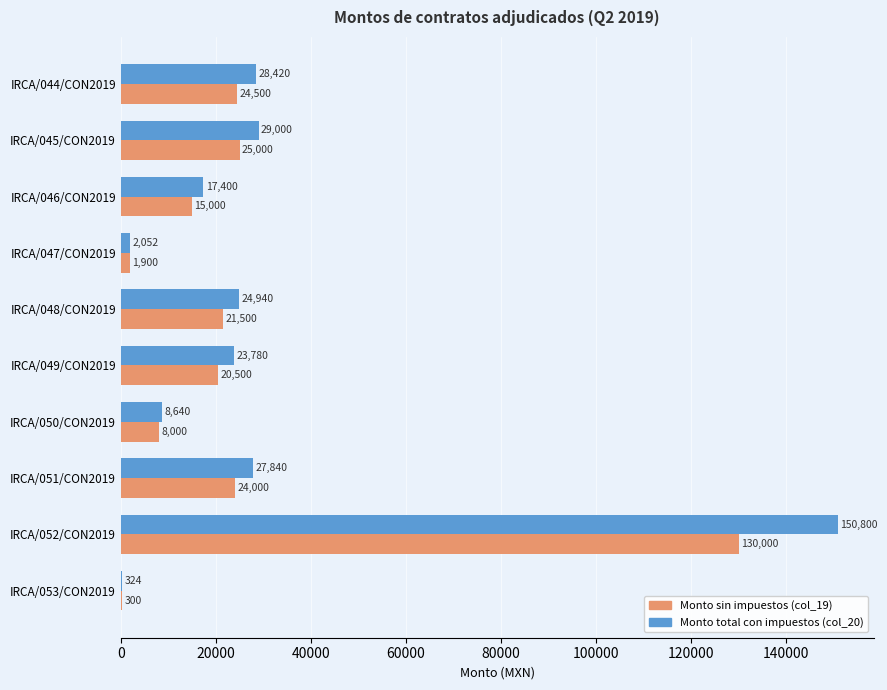

What is the average value of the Monto total con impuestos (col_20) series?

31320